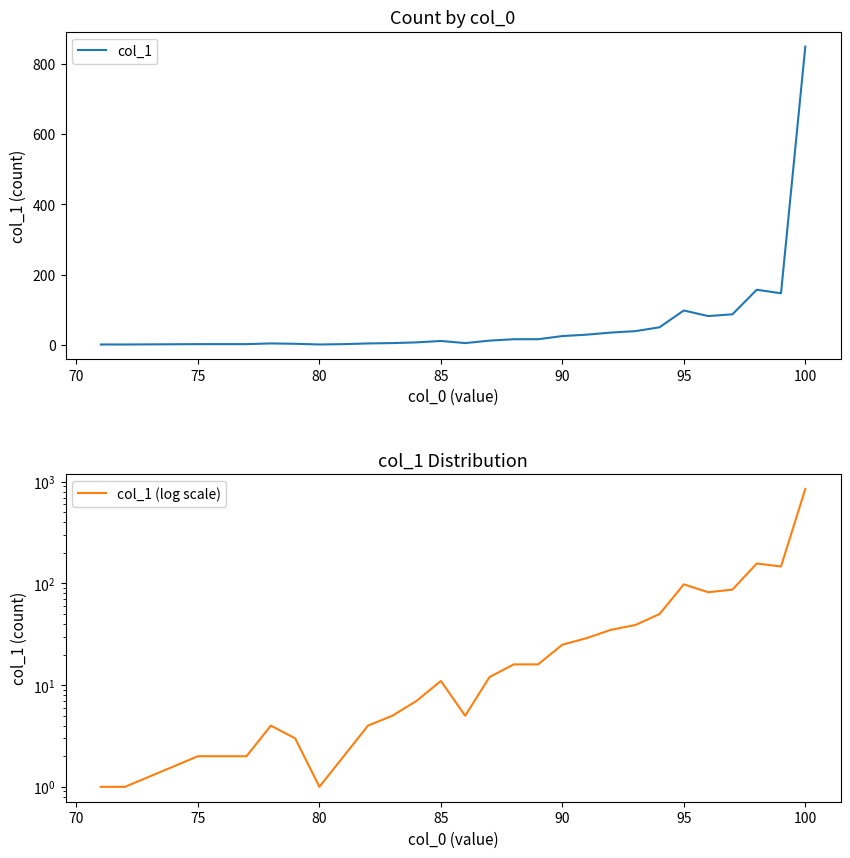

True or false: col_1 has a value of 511 at 100.

False